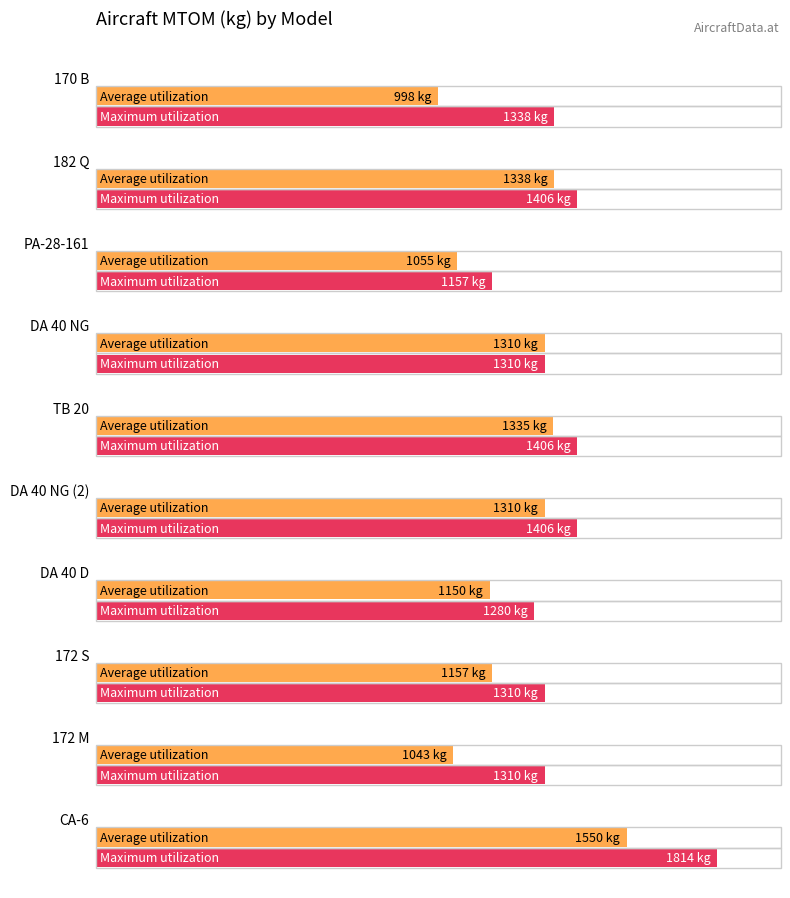

What is the approximate value of Maximum utilization at DA 40 NG, to the nearest 10?

1310